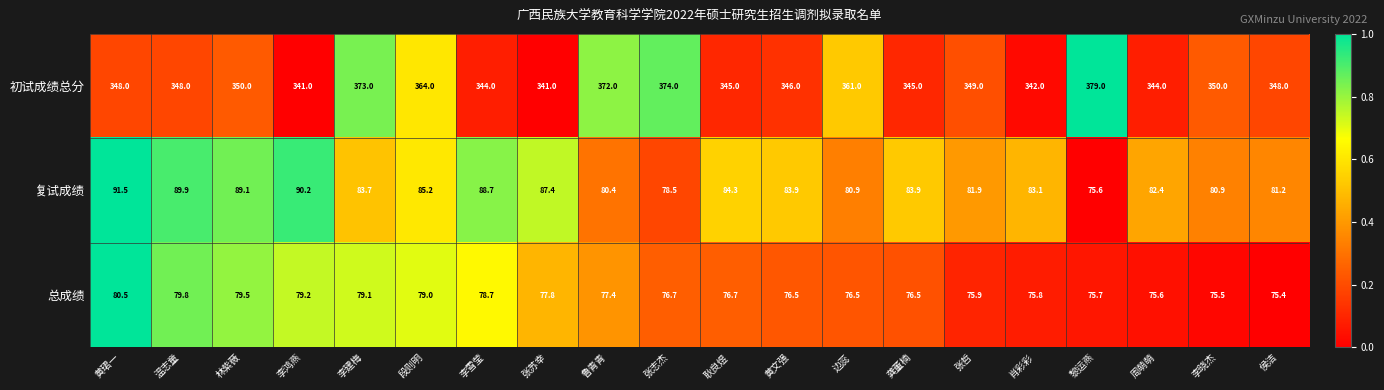

What is the total value across all series at 黎运燕?

530.3